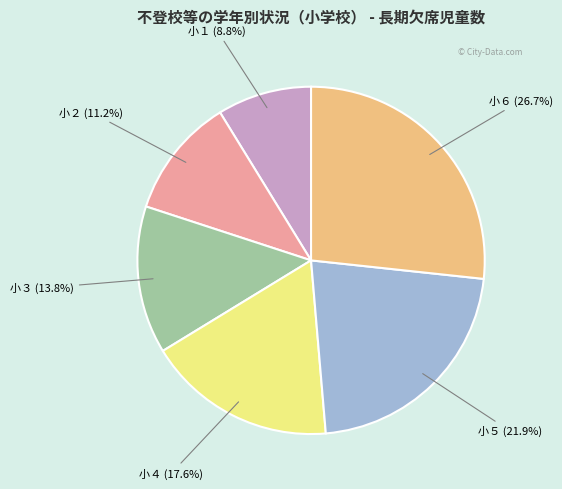

Does any single category account for the majority?

No